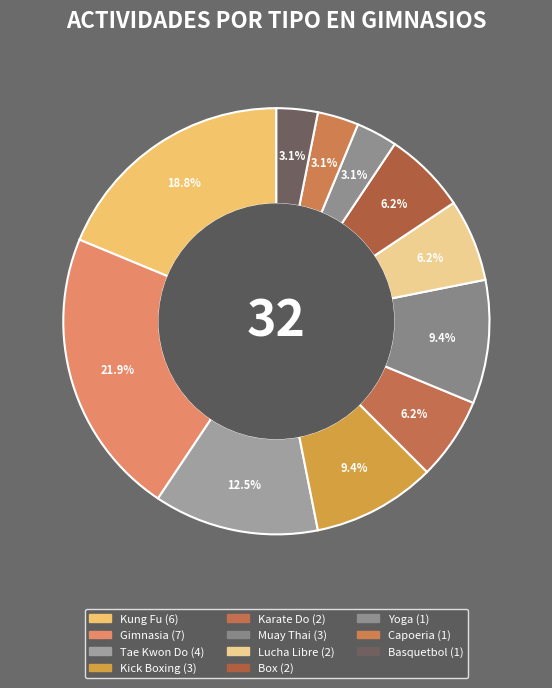

Which slice is the smallest?

Yoga